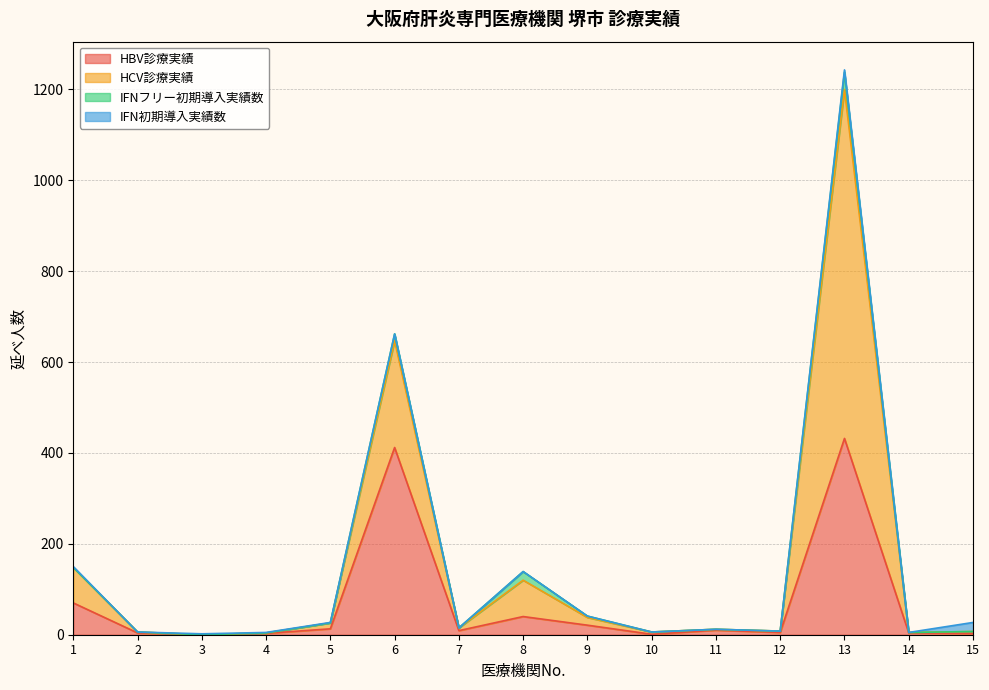

At which category is the sum across all series the highest?

13